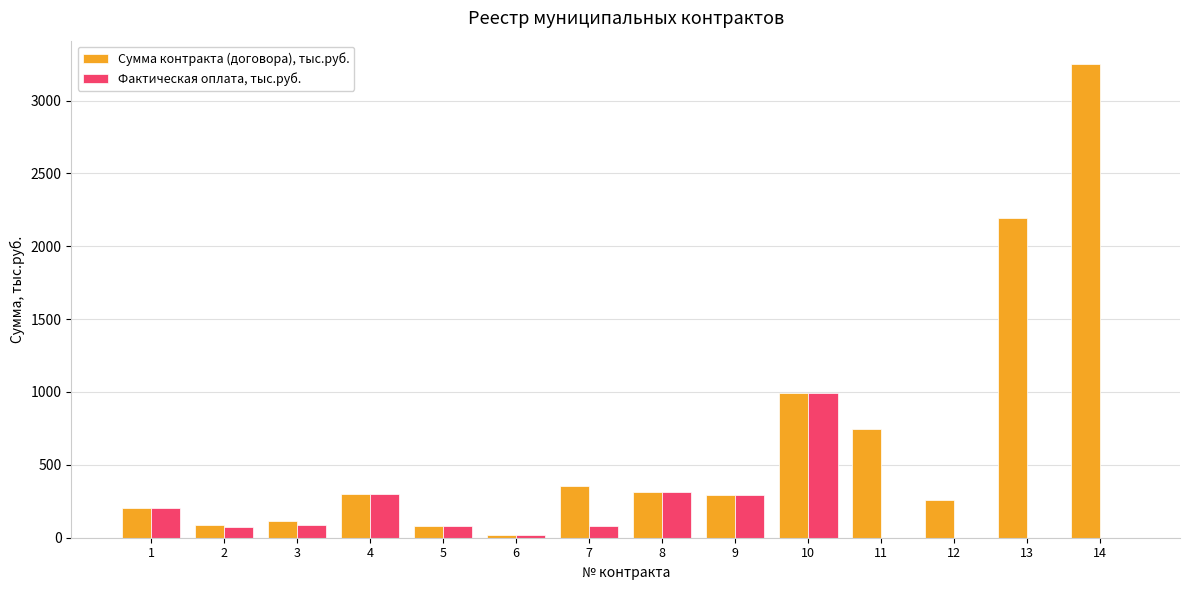

What is the sum of the Фактическая оплата, тыс.руб. values at 5 and 1?

283.2